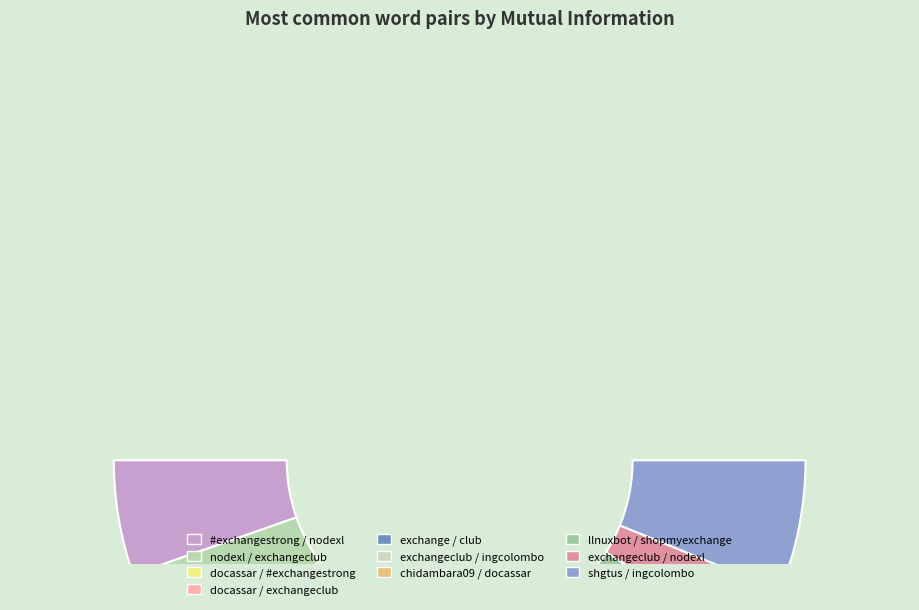

Which slice is the smallest?

exchangeclub / nodexl